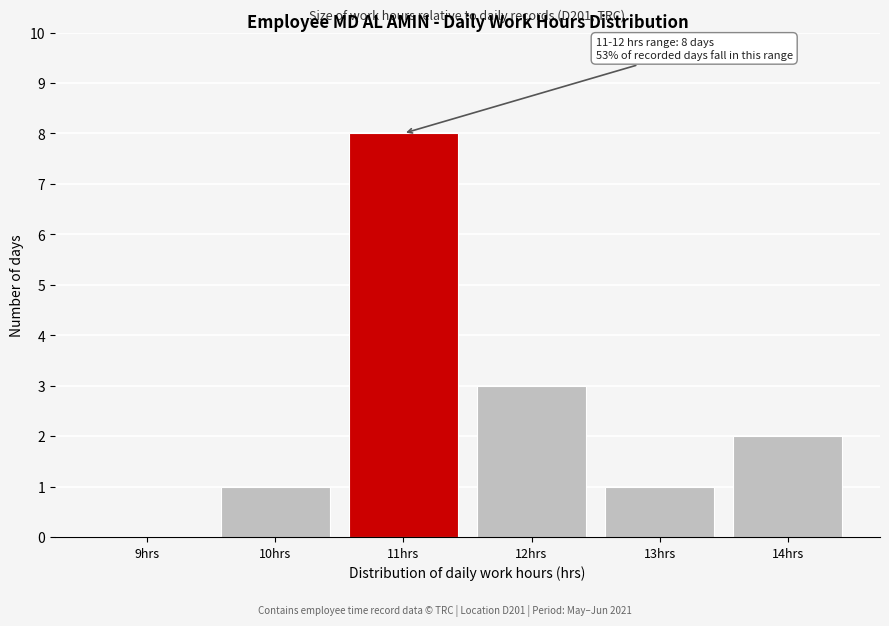

Reading left to right, what are all the values shown in this chart?

9hrs=0	10hrs=1	11hrs=8	12hrs=3	13hrs=1	14hrs=2